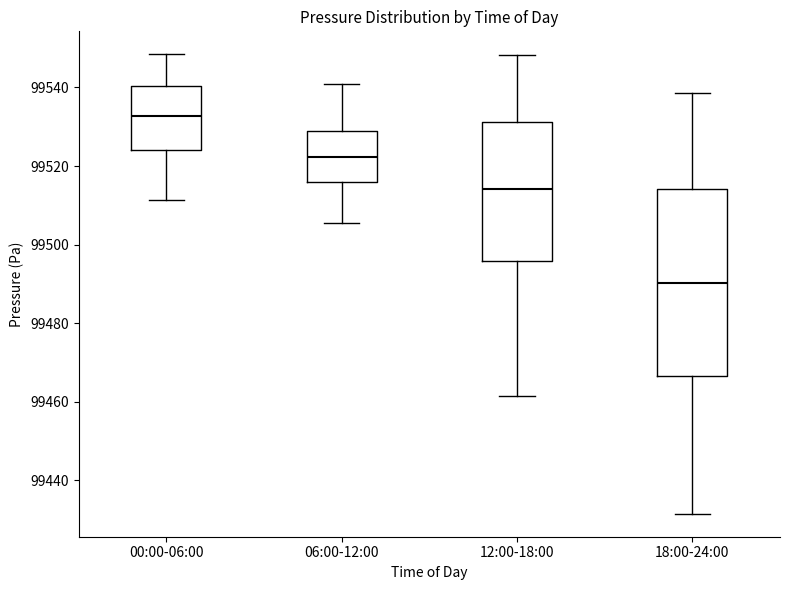

Which box's median line is the highest?

00:00-06:00